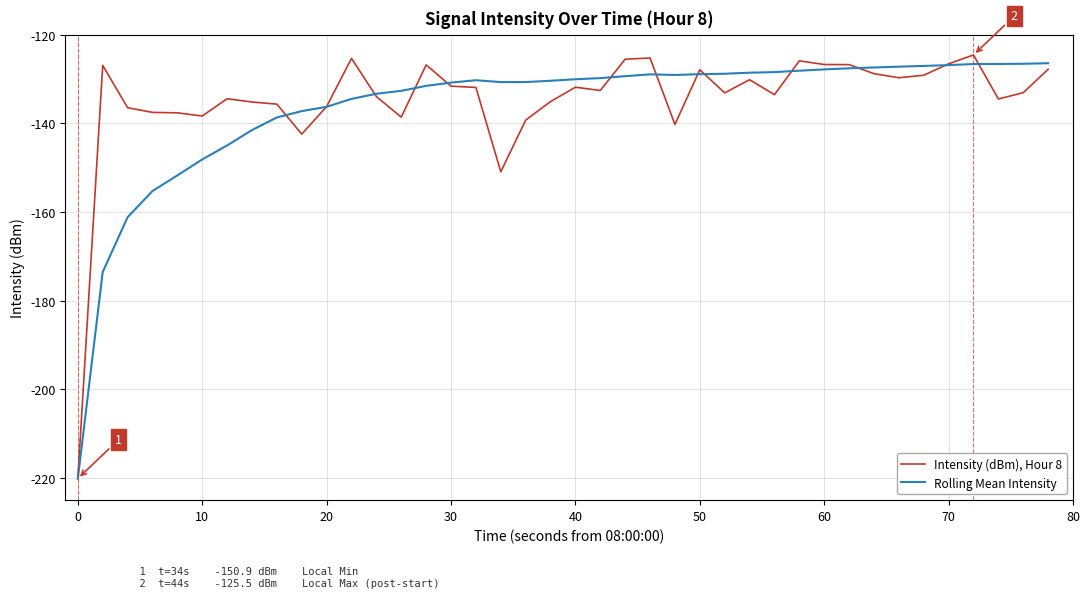

Which series has the widest spread of values?

Intensity (dBm), Hour 8